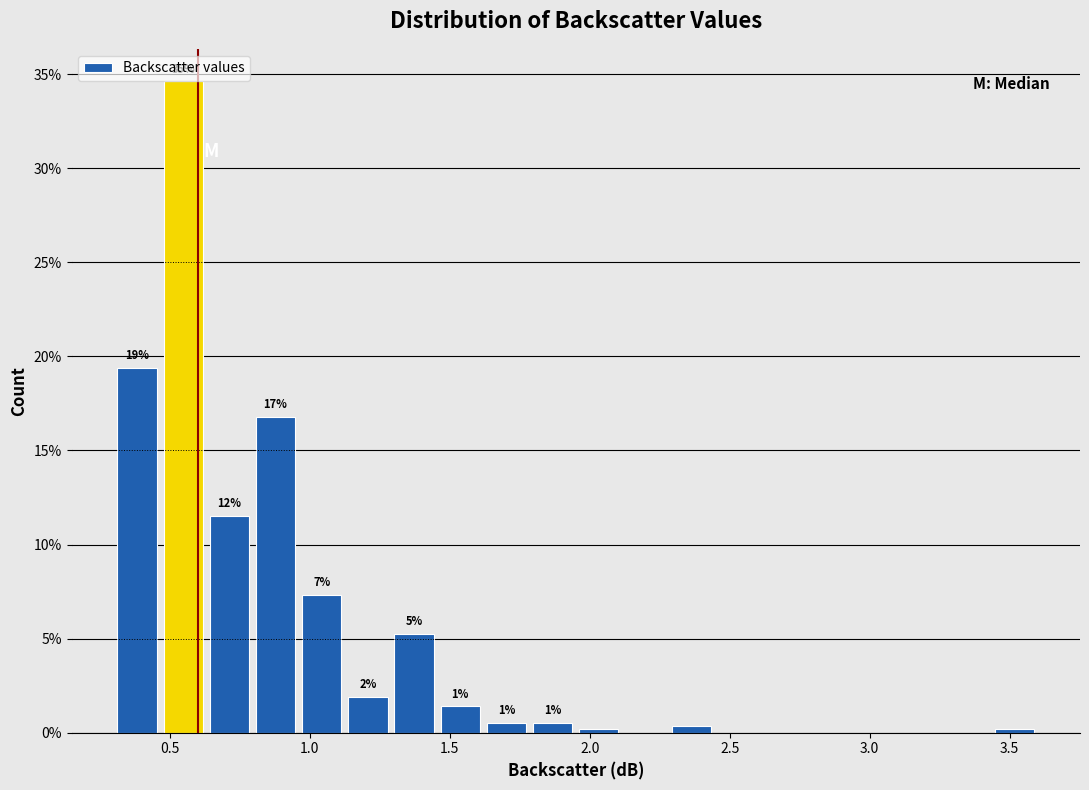

Read against the x-axis, roughly where is the centre of the tallest bar?

0.55